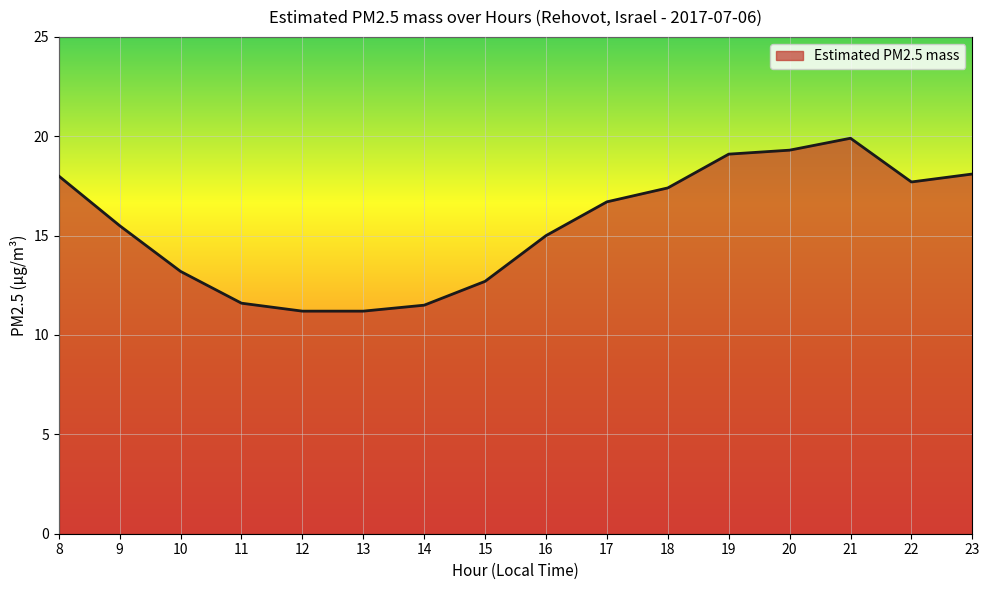

The chart shows a value of 19.3 at 20. True or false?

True